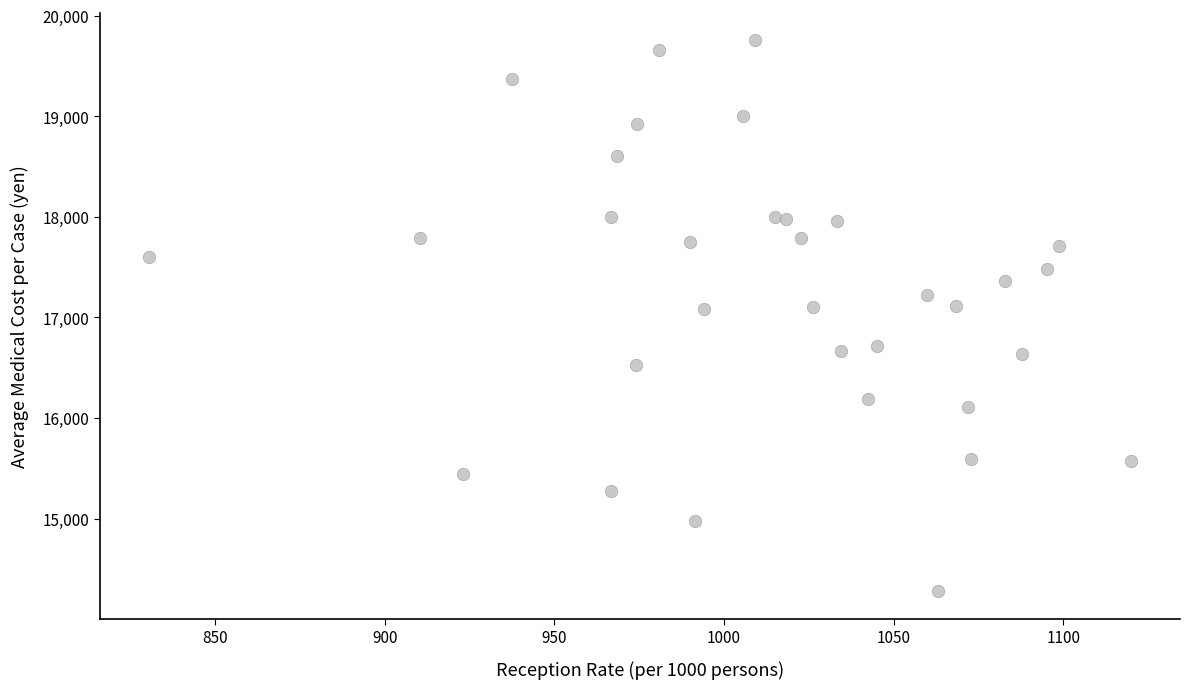

What is the range of X values (max minus min)?

289.4